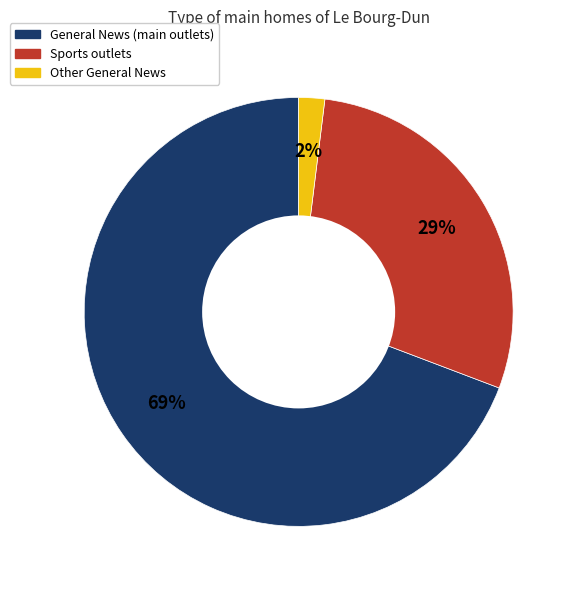

Is there any slice that represents more than half of the pie?

Yes